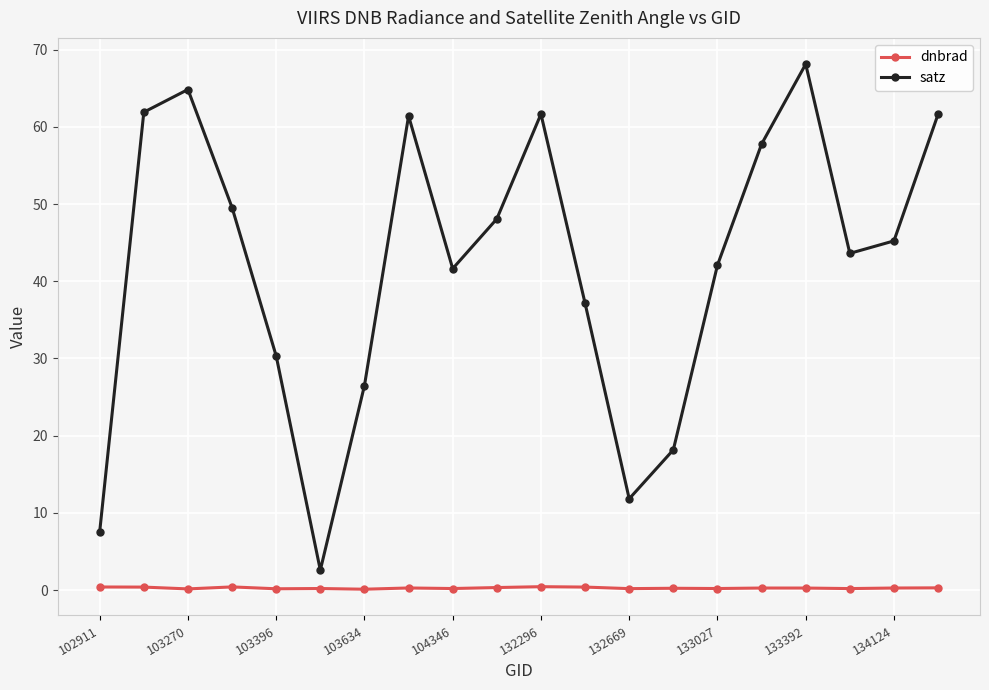

True or false: satz and dnbrad intersect in this chart.

False